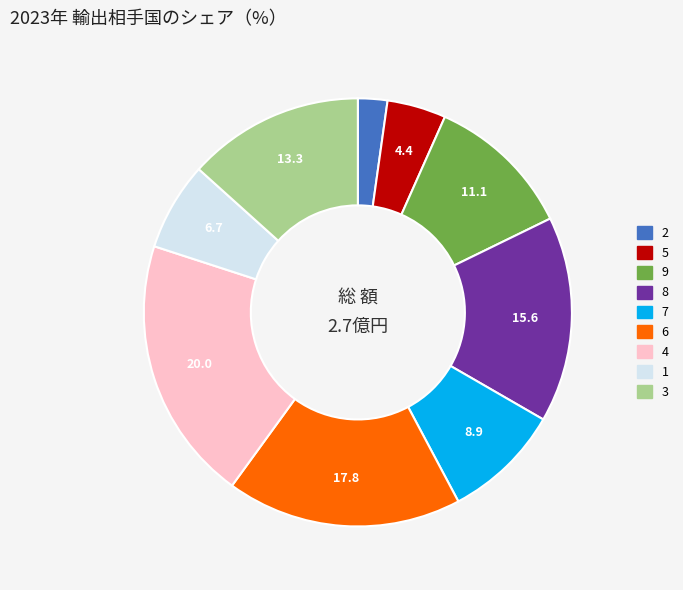

Is the sum of 8 and 7 greater than half?

No